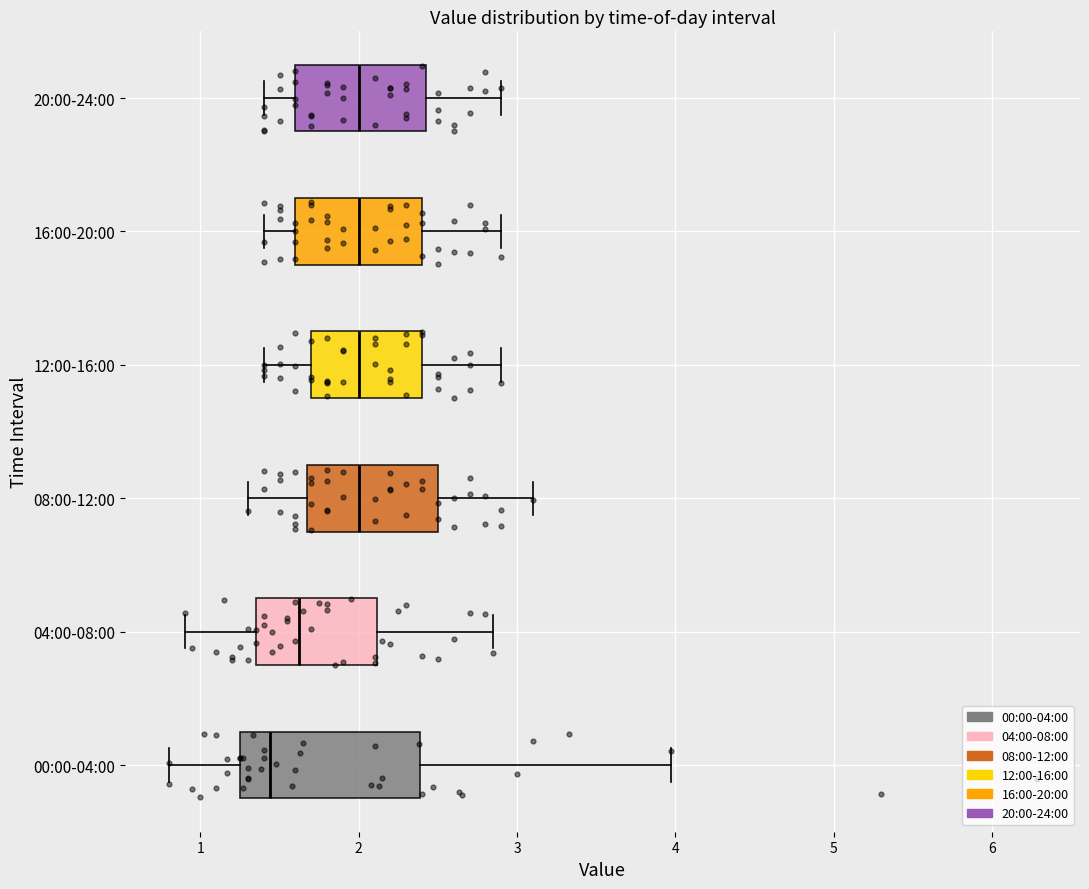

Comparing the boxes themselves (not the whiskers), which one is the widest?

00:00-04:00